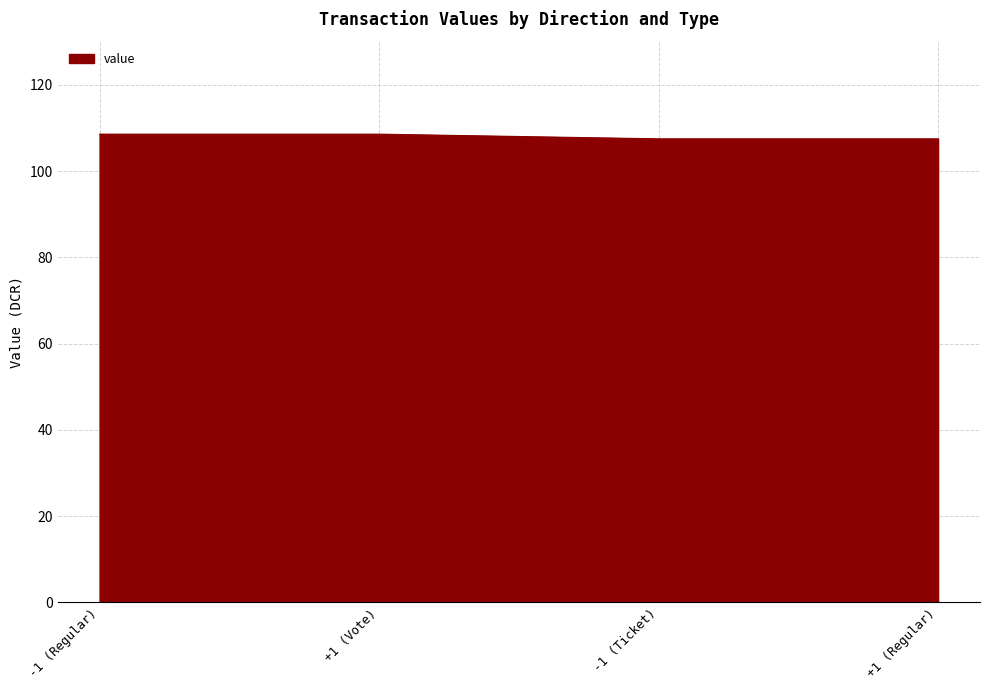

True or false: the data shows 30.1 at -1 (Regular).

False